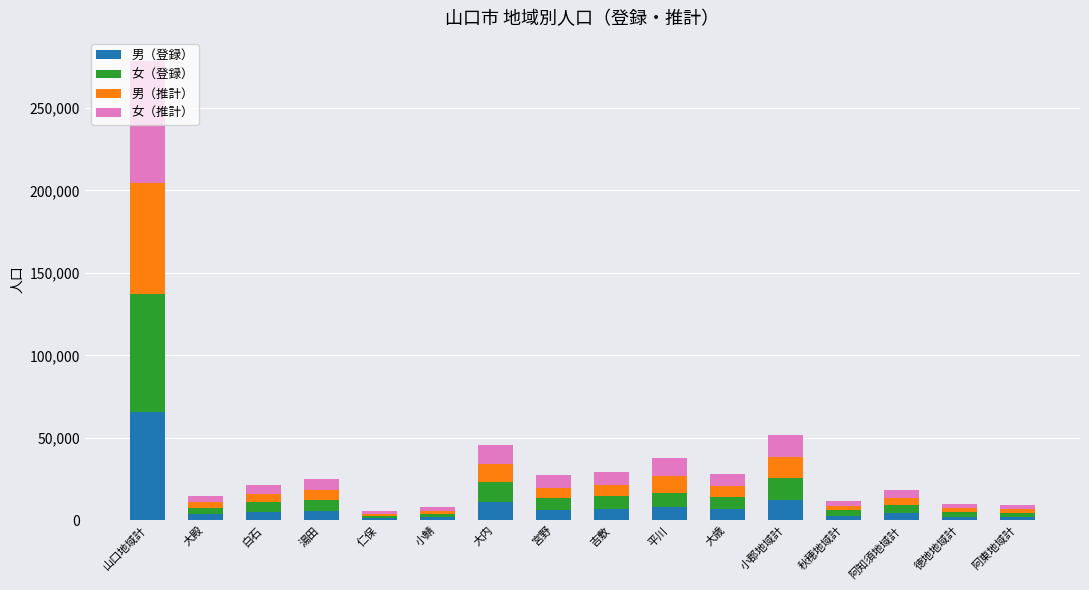

At which label does 男（登録） reach its peak?

山口地域計